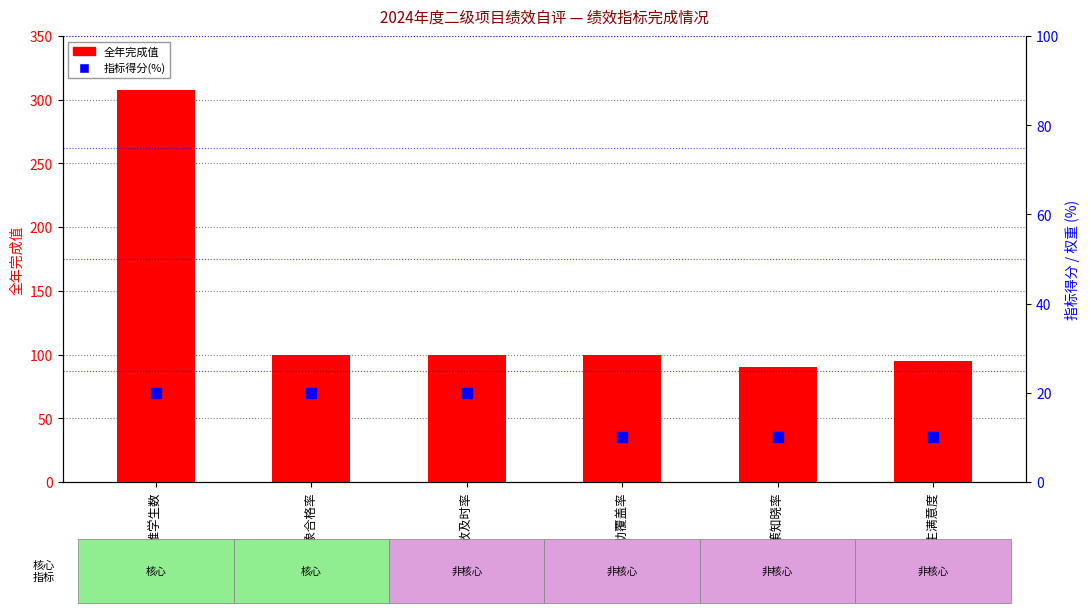

Which series changed the most between 资助对象合格率 and 应助尽助覆盖率?

指标得分